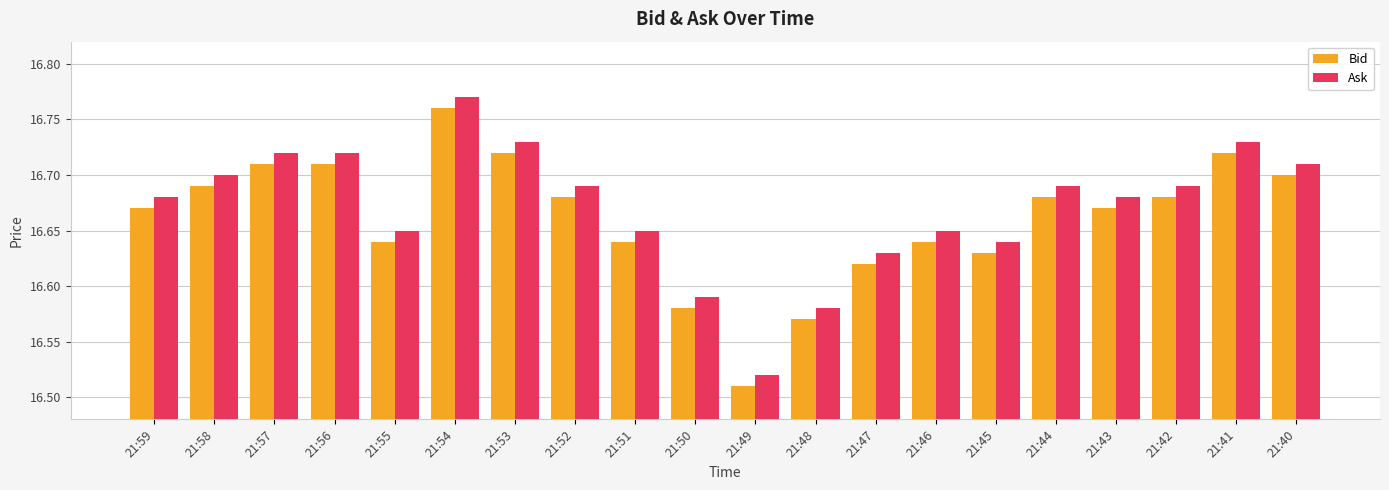

How many bars are there in total?

40